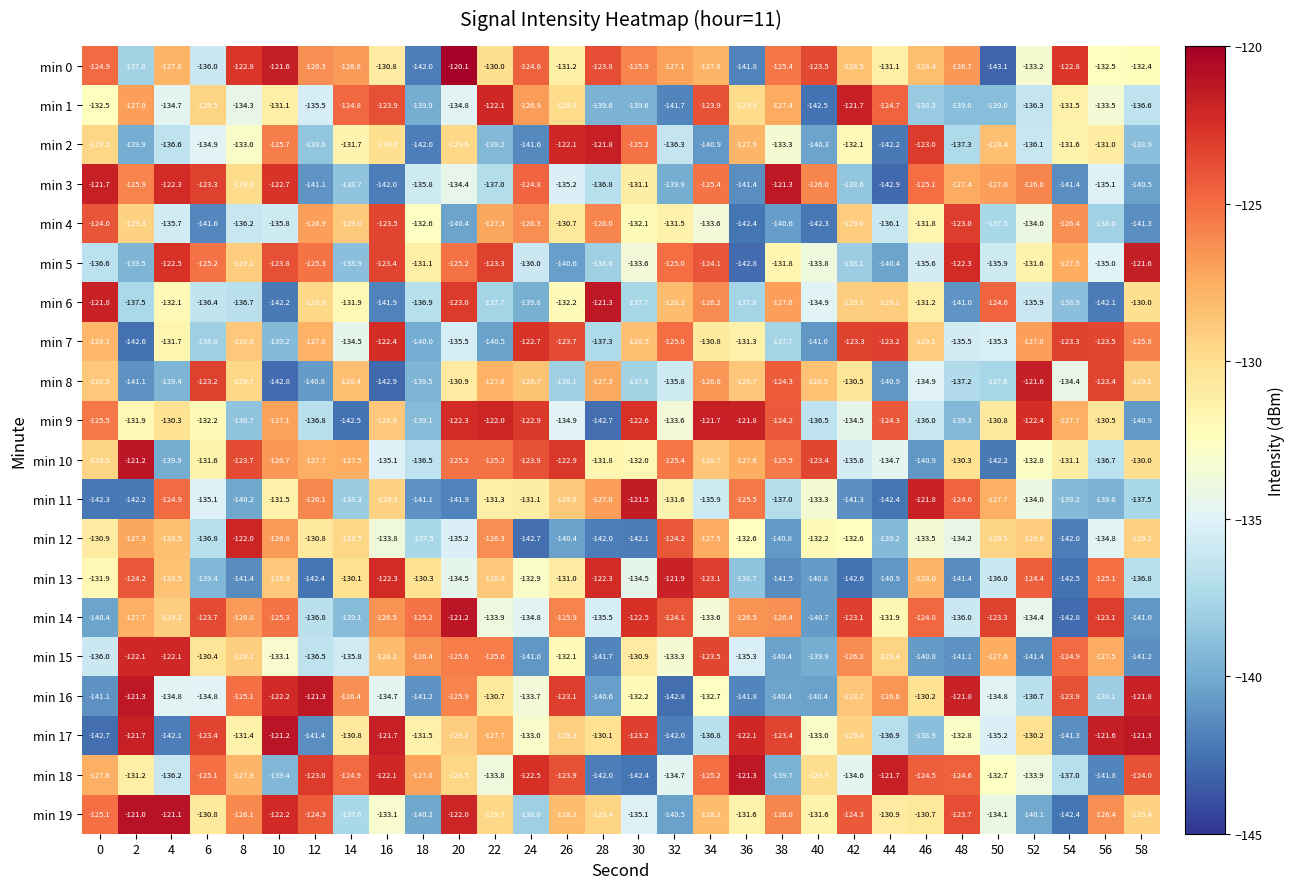

What value does the min 17 series have at 18?

-131.5